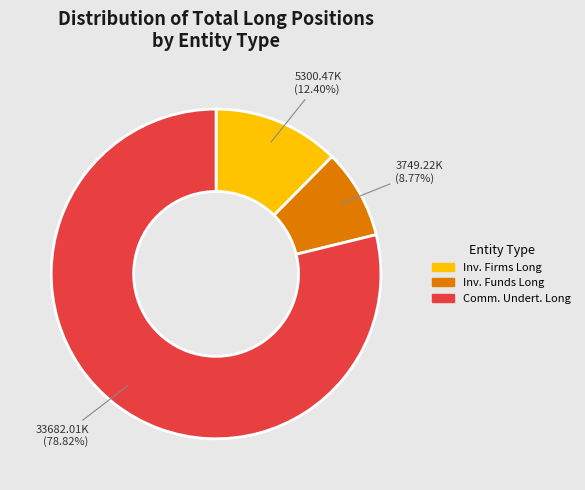

Is there a majority slice in this chart?

Yes